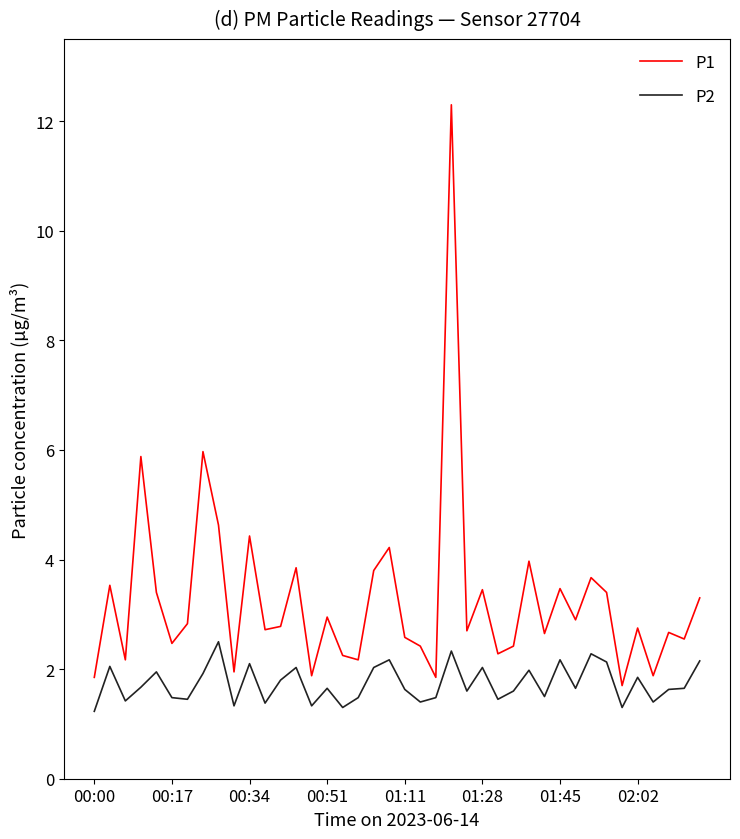

Which series has the largest total across all categories?

P1